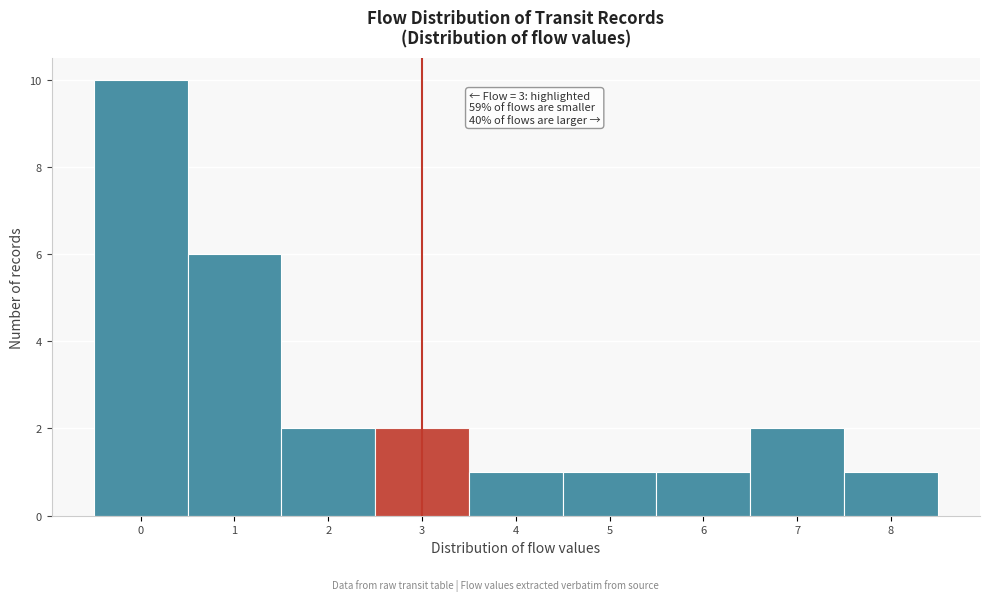

Which range on the x-axis has the tallest bar?

-0.5 to 0.5